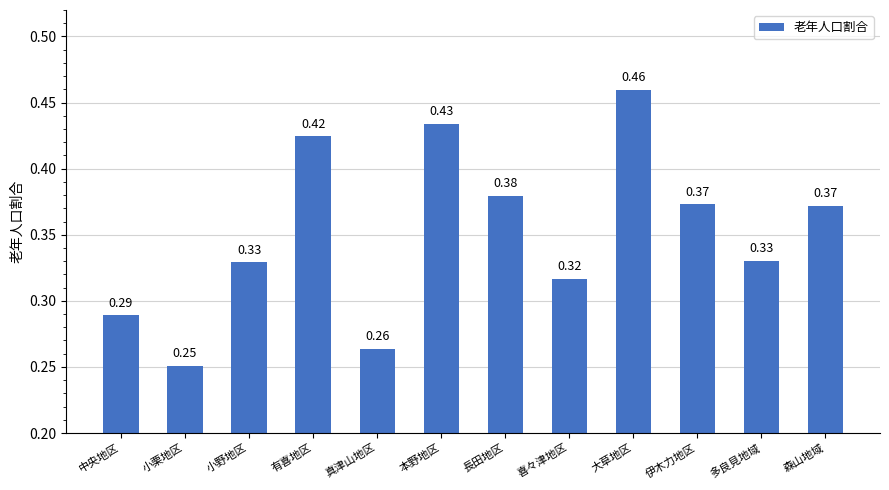

At which category does the chart reach its peak across all series?

大草地区